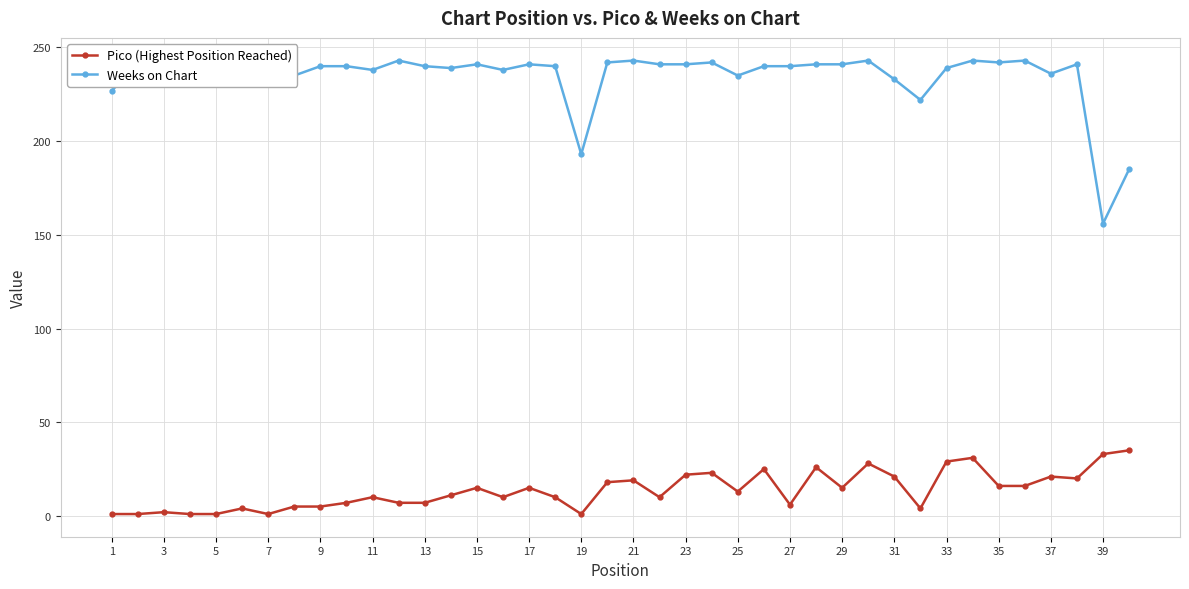

In Pico (Highest Position Reached), how many points are lower than both neighbors (excluding endpoints)?

9